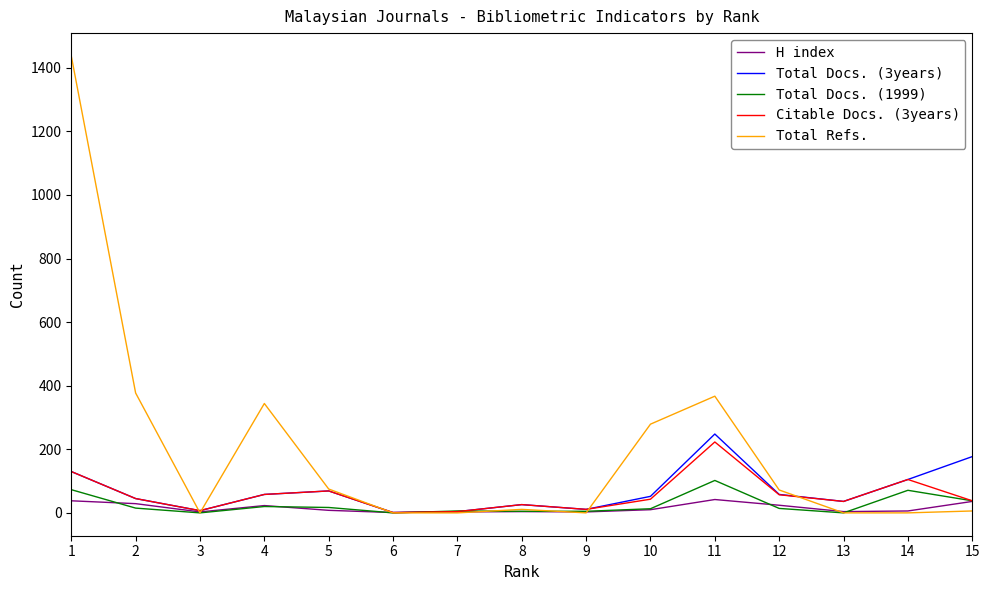

Which series has the largest total across all categories?

Total Refs.